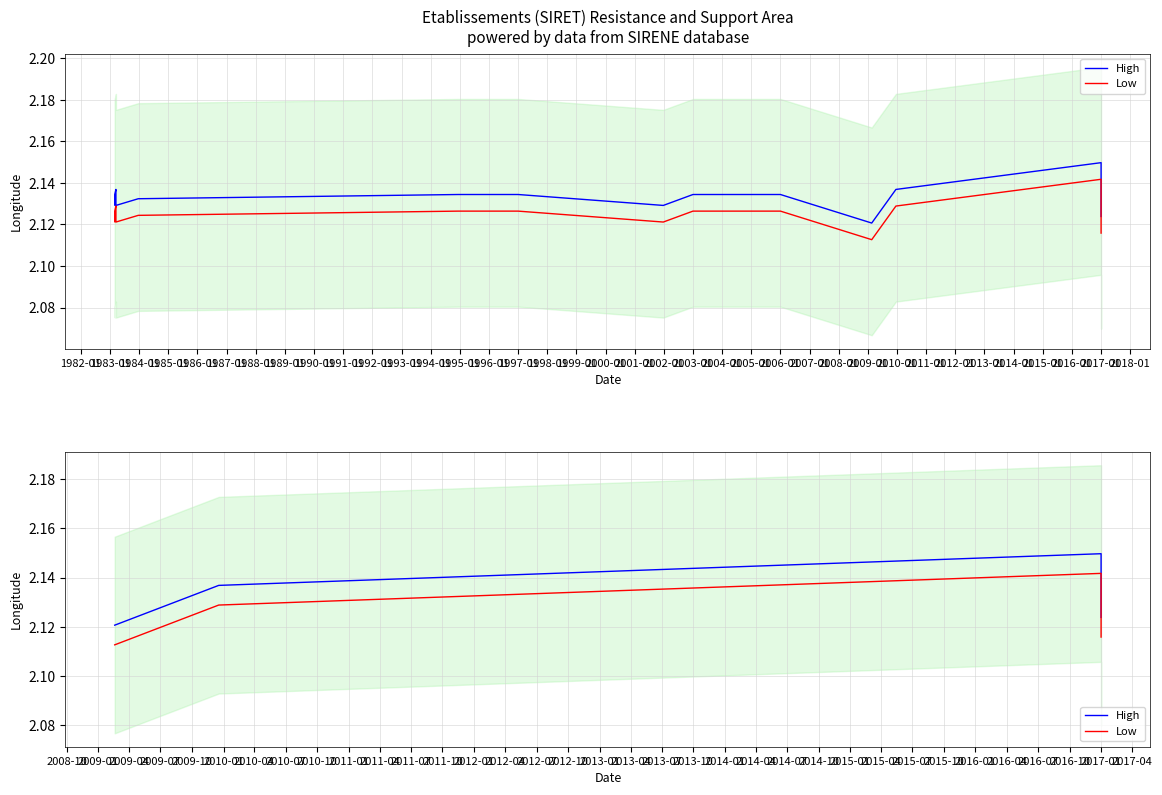

What is the label of the 4th point from the left?

2017-01